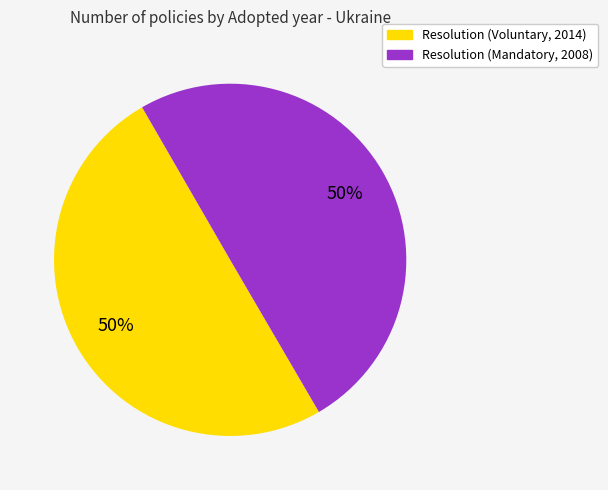

Combined, do Resolution (Mandatory, 2008) and Resolution (Voluntary, 2014) account for over 50%?

Yes